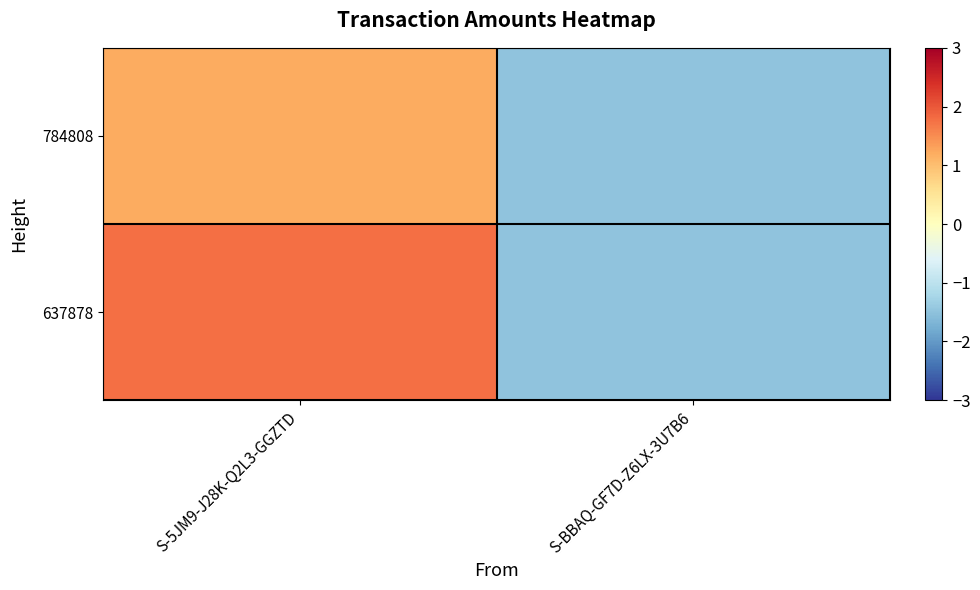

Which series has the widest spread of values?

637878